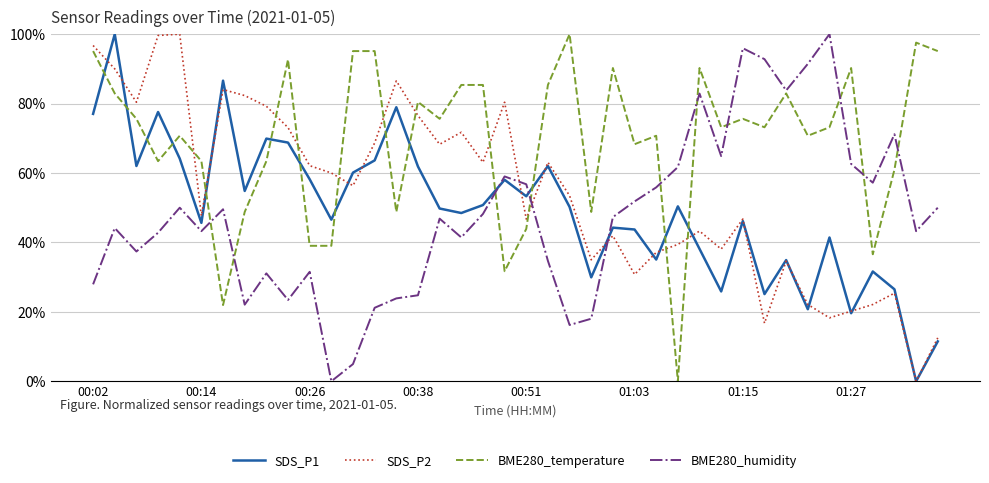

True or false: BME280_temperature and SDS_P2 intersect in this chart.

True